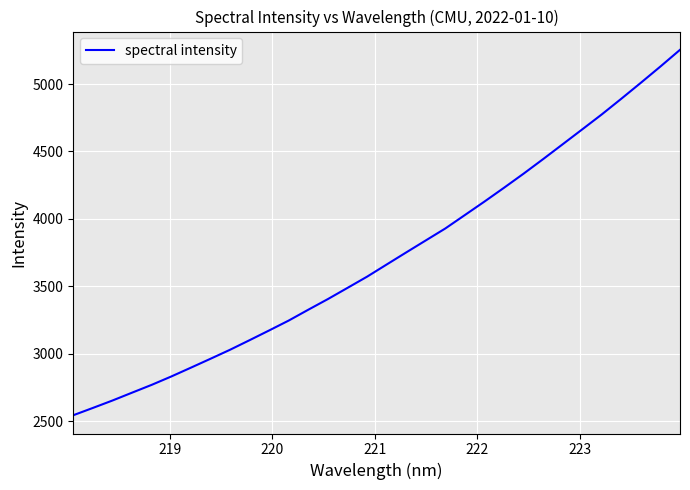

How many series are shown in this chart?

1